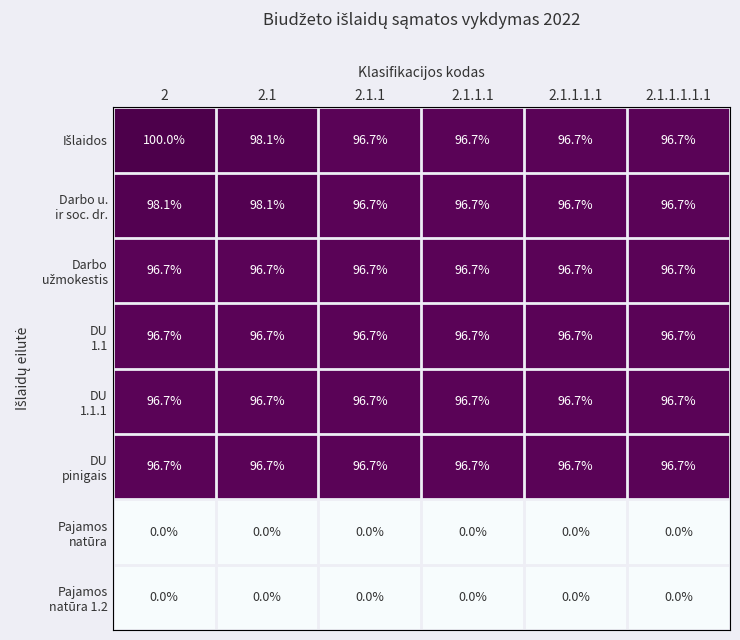

At how many categories does at least one series exceed 50?

6